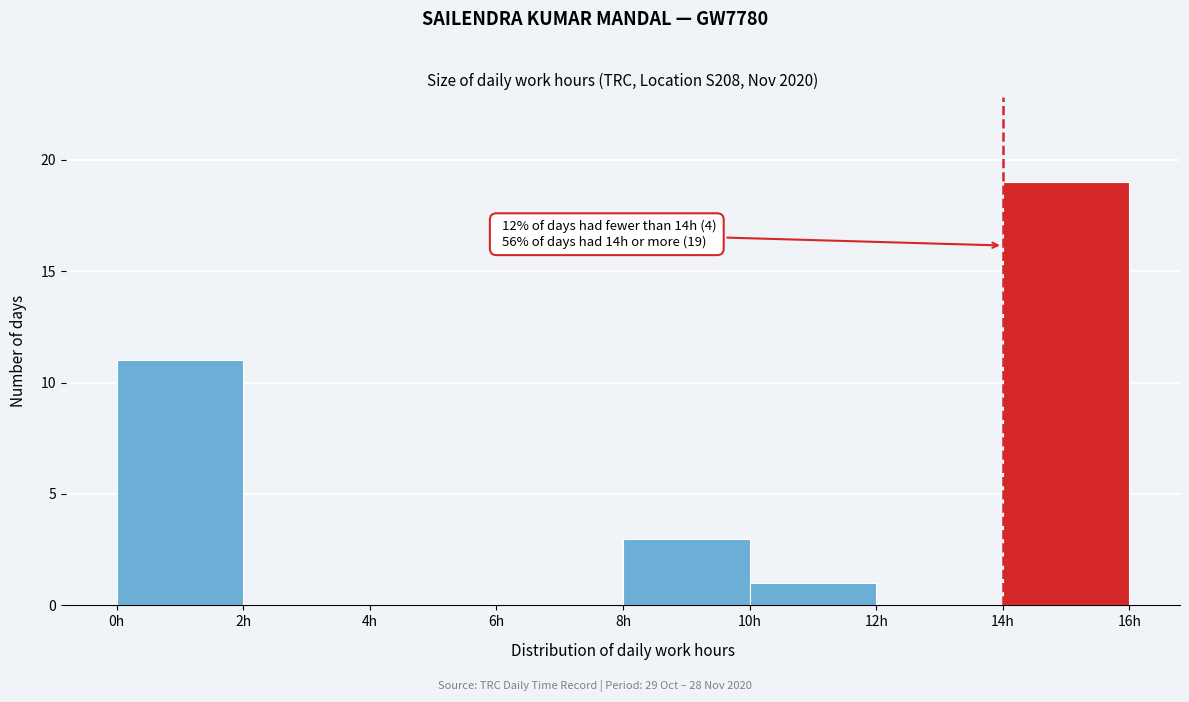

Over which range of the x-axis is the bar tallest?

14 to 16